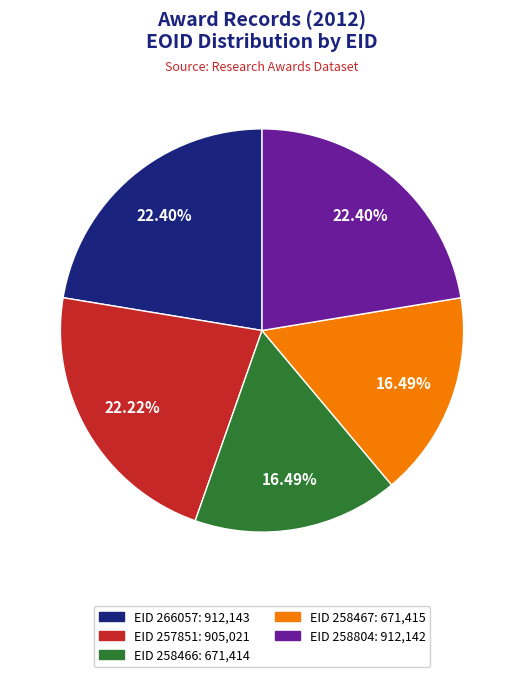

Which has a higher value, EID 258466: 671,414 or EID 257851: 905,021?

EID 257851: 905,021